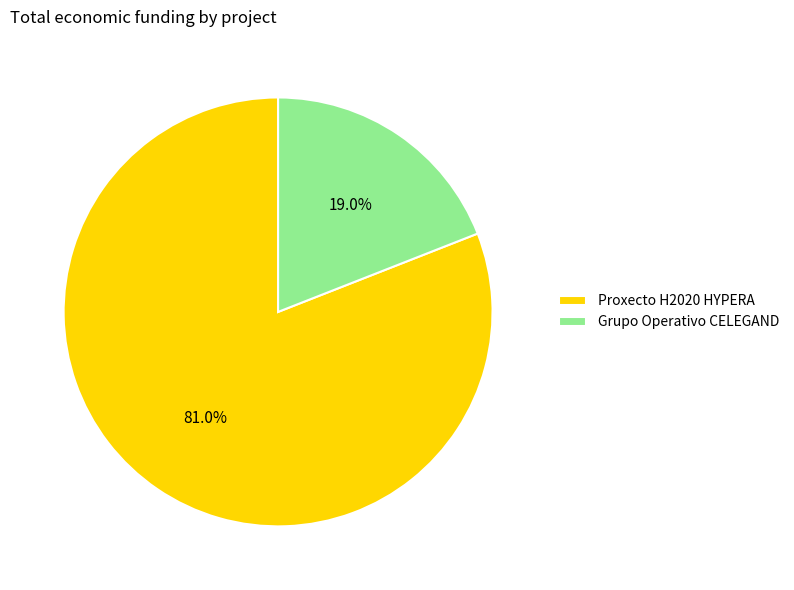

How many segments does this pie chart have?

2